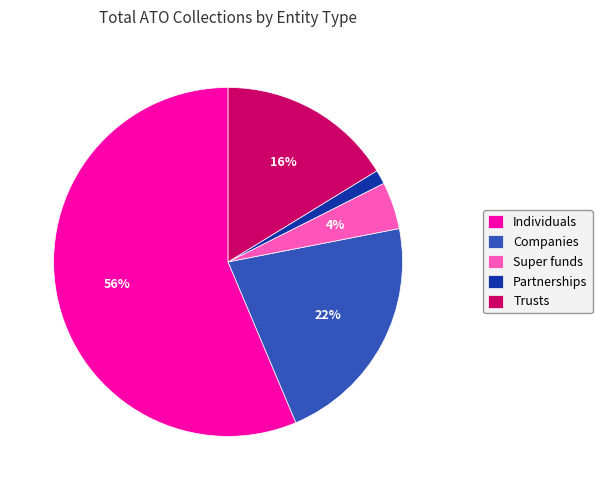

Is the sum of Trusts and Companies greater than half?

No